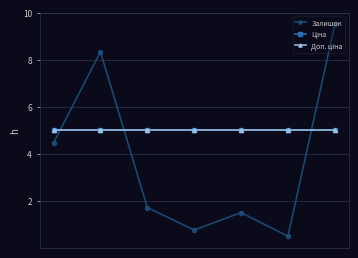

Does the chart have visible grid lines?

Yes